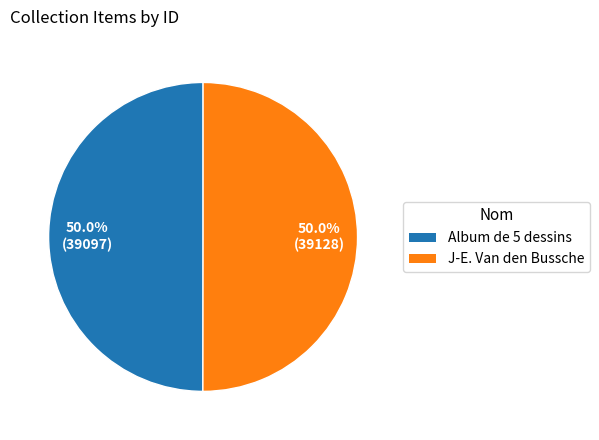

What percentage is NOT represented by J-E. Van den Bussche?

50.0%